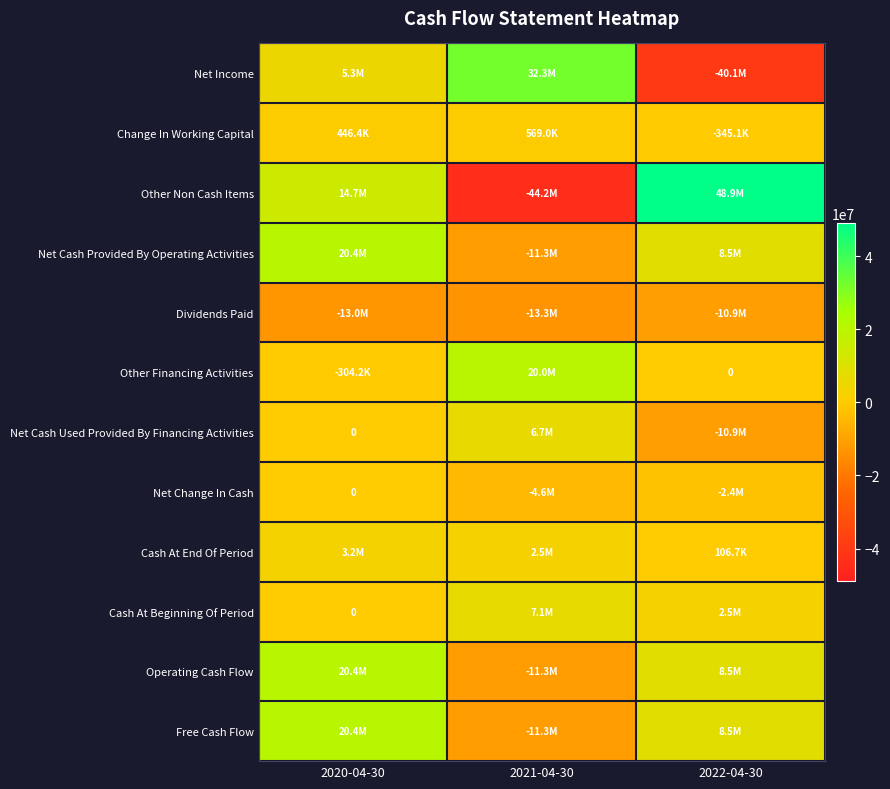

What is the difference between the maximum and minimum values in the Cash At End Of Period series?

3112695